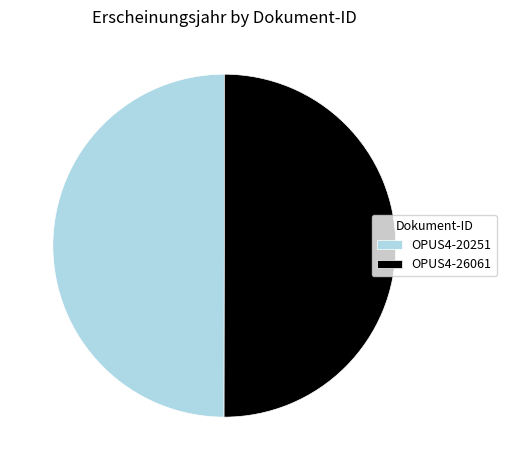

True or false: OPUS4-26061 accounts for 56% of the total.

False